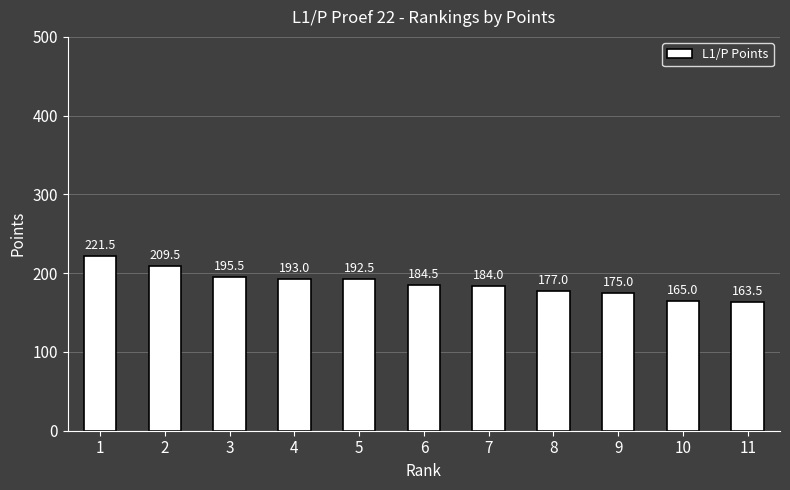

The value at 8 is 116.0. True or false?

False